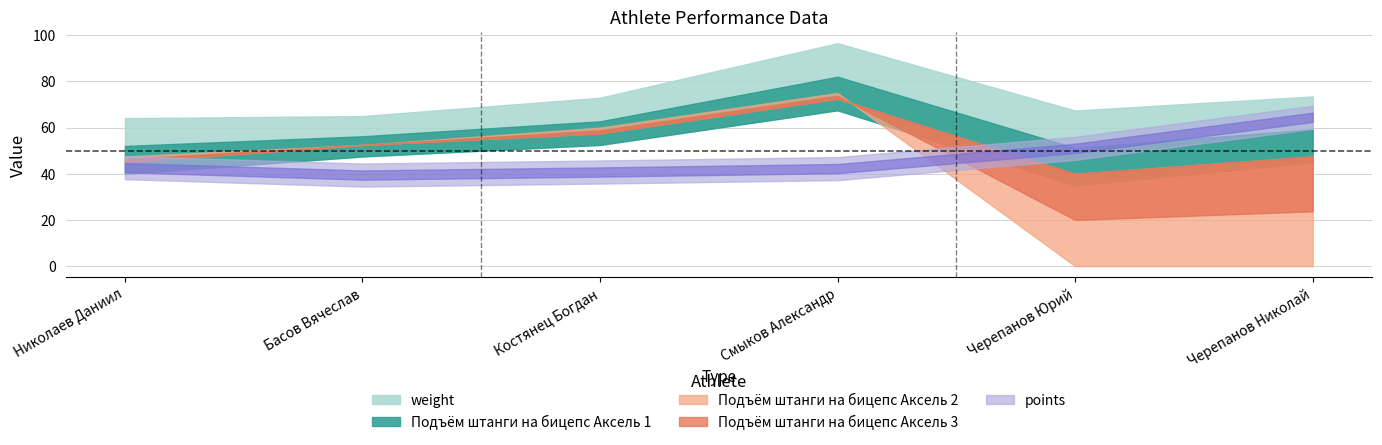

At which category is the sum across all series the highest?

Смыков Александр